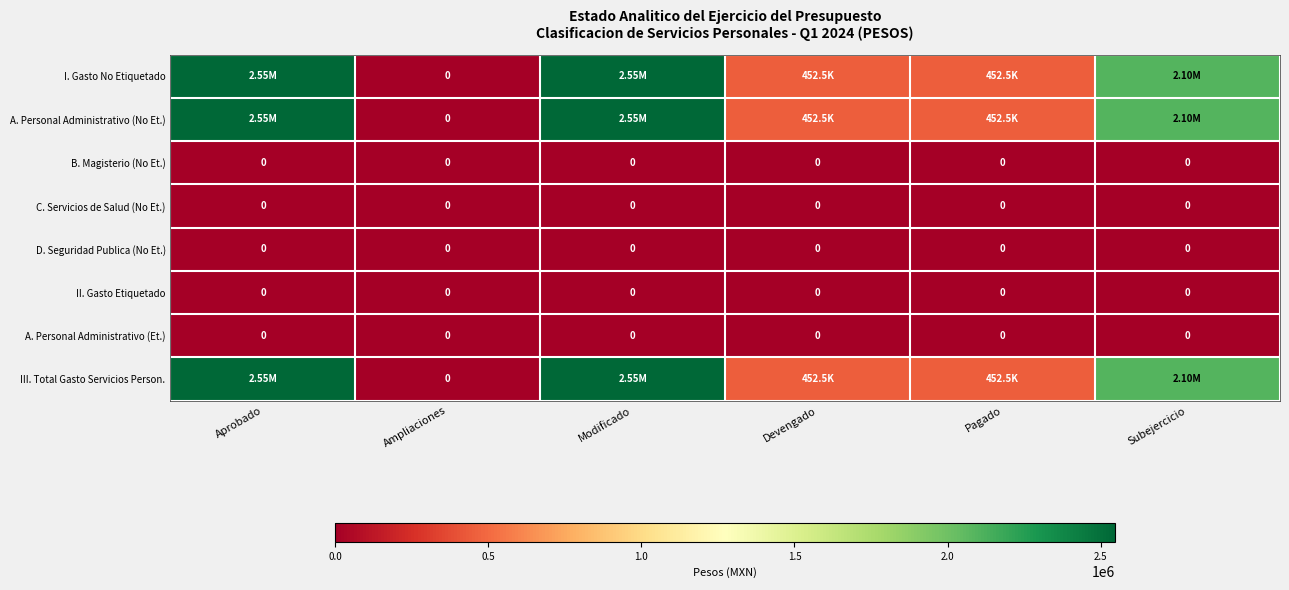

How many data points in I. Gasto No Etiquetado are less than 2095194?

3